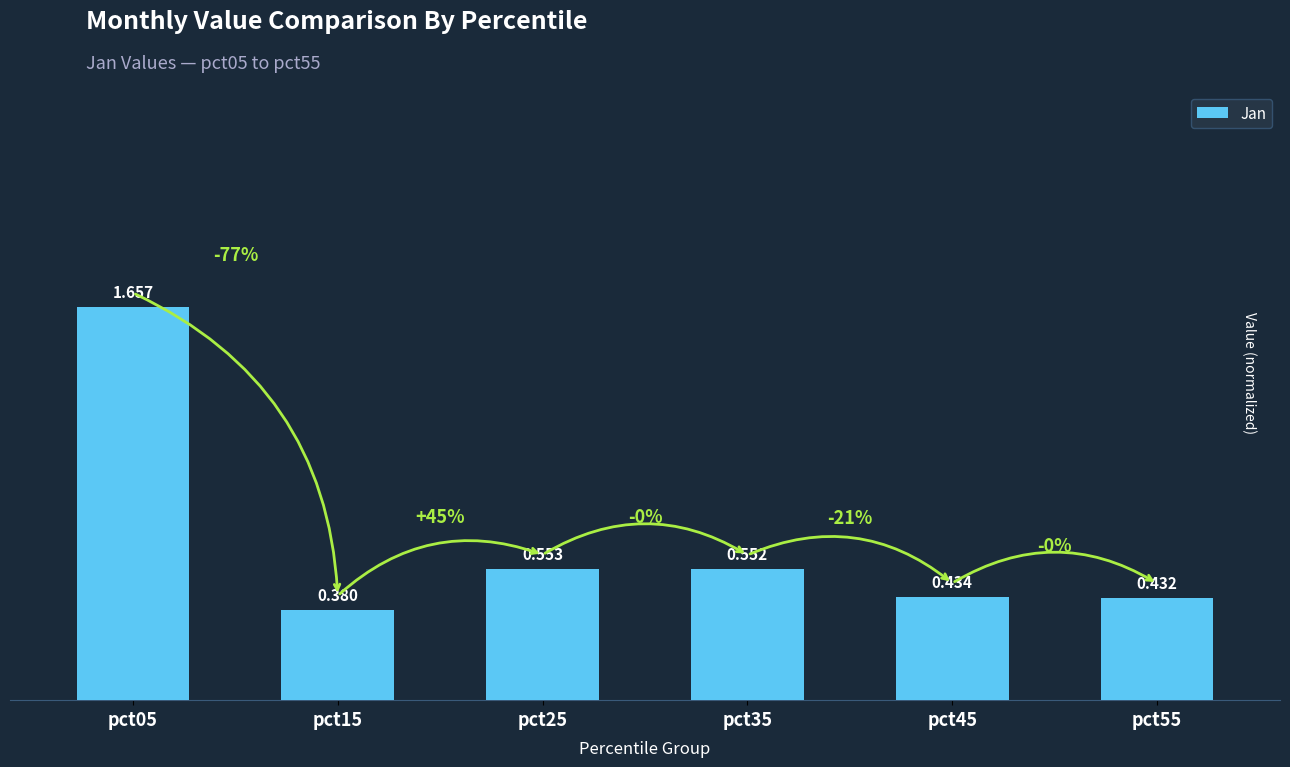

The value at pct55 is 0.3. True or false?

False